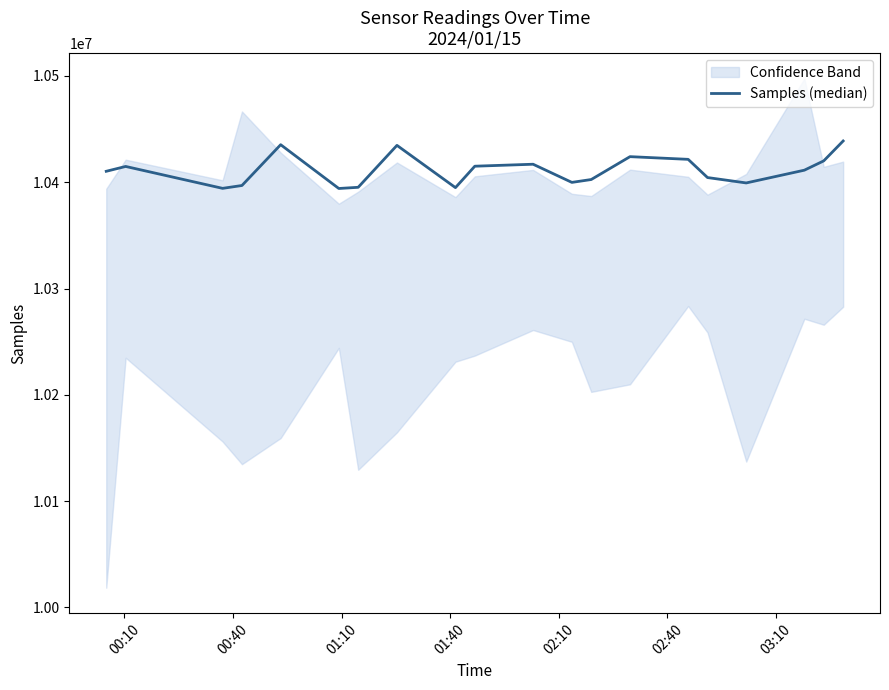

Reading right to left, transcribe all the data shown in this chart.

10438841	10420126	10411368	10399361	10404429	10421564	10424097	10402573	10399882	10416964	10415108	10394943	10434717	10395254	10394137	10435341	10396956	10394272	10414877	10410329